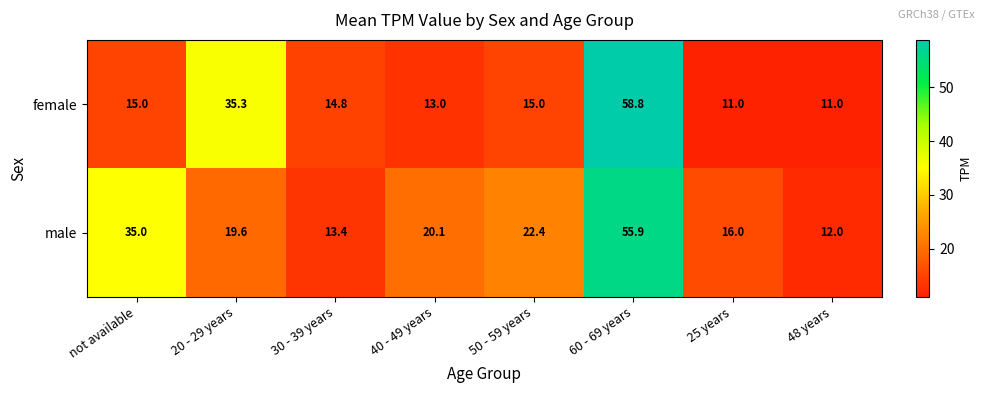

What is the sum of the female values at 50 - 59 years and not available?

30.0